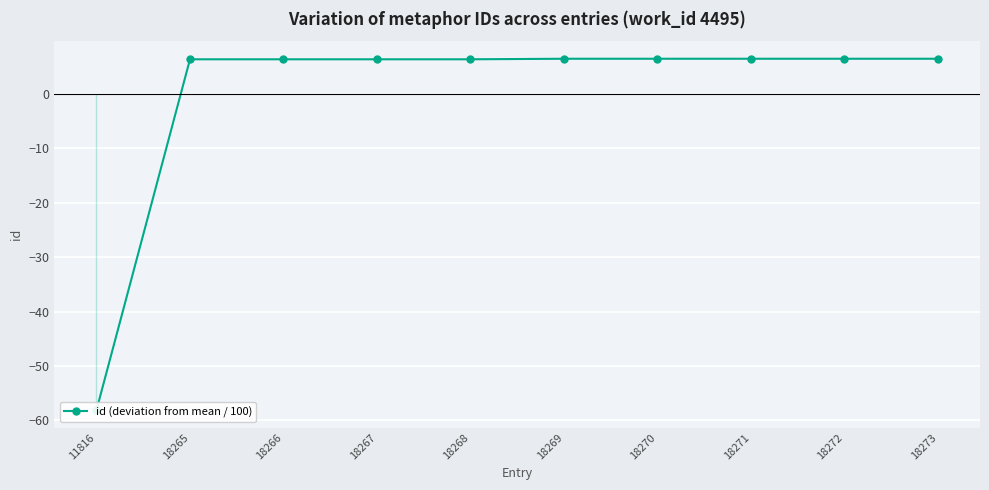

What is the ratio of the value at 18272 to the value at 18270?

1.0